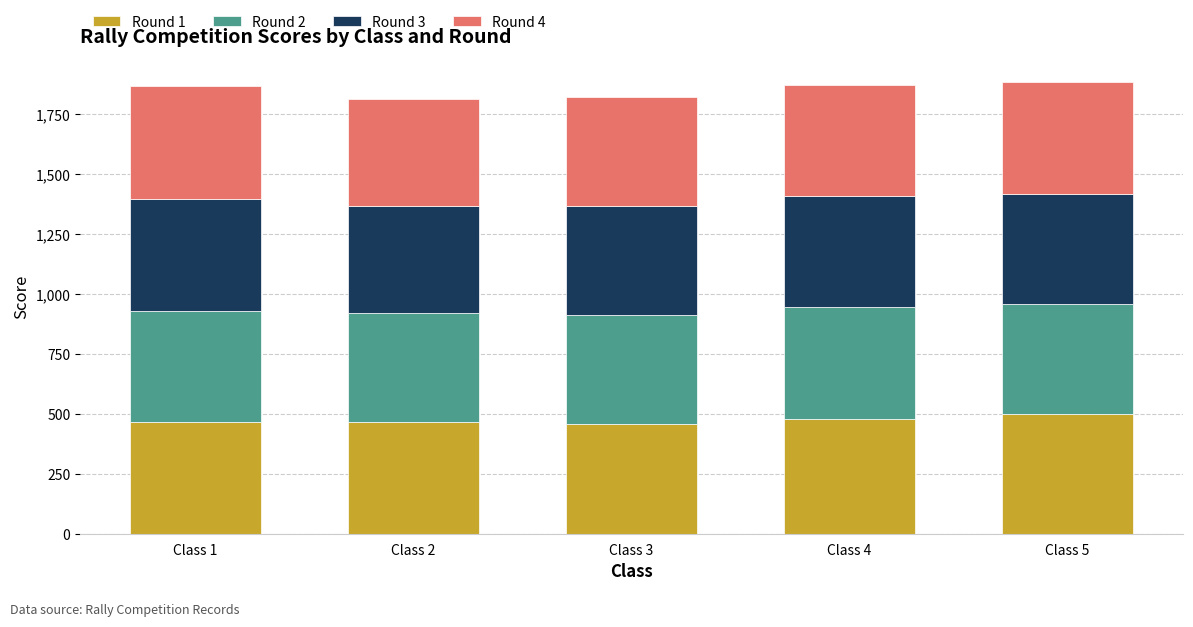

What is the maximum value for Round 1?

497.6